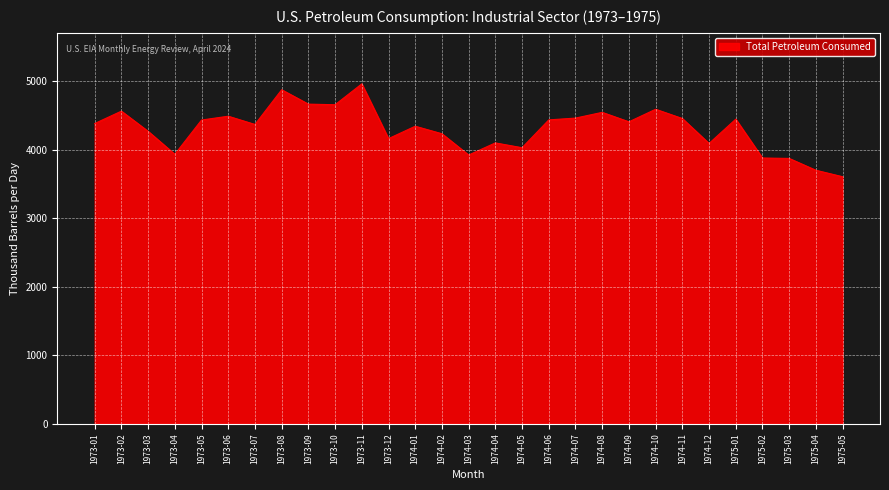

What is the approximate value at 1973-10?

4656.2